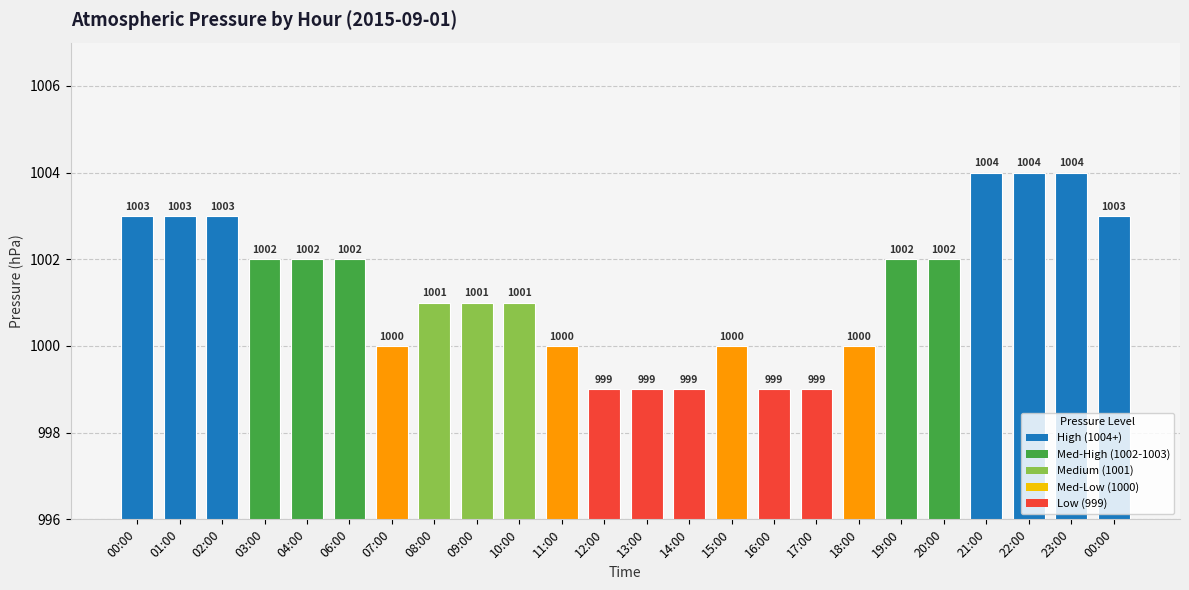

Are the bars horizontal?

No